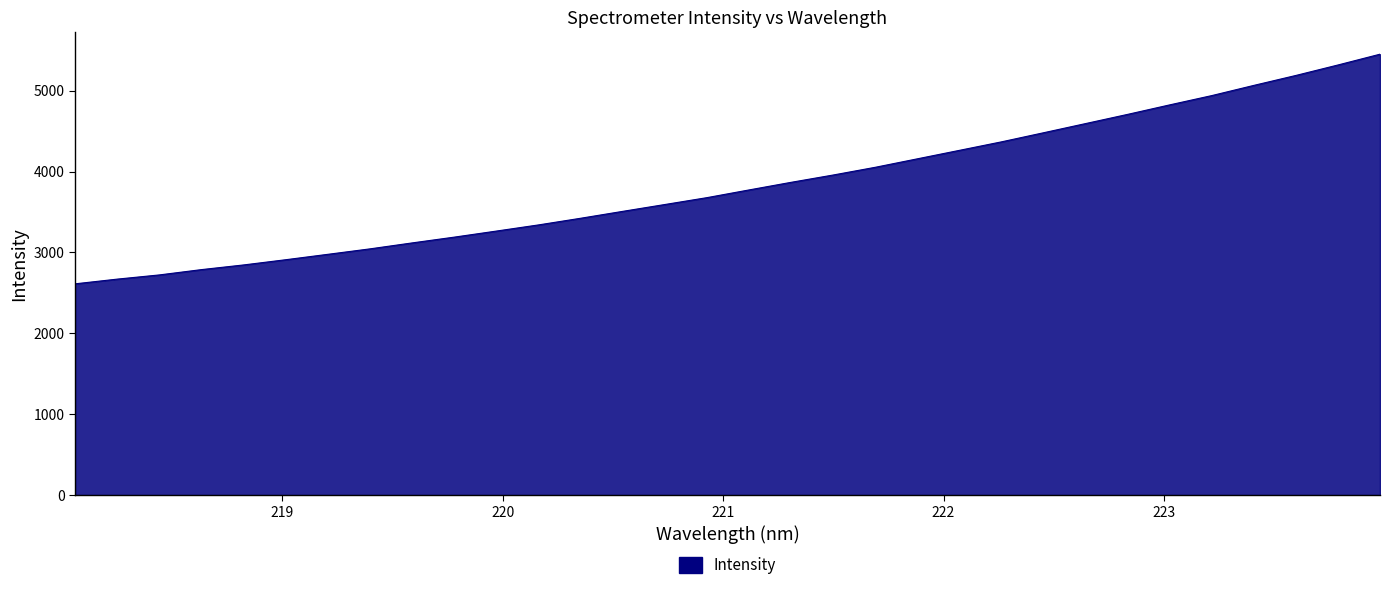

What is the maximum value shown in the chart?

5450.4